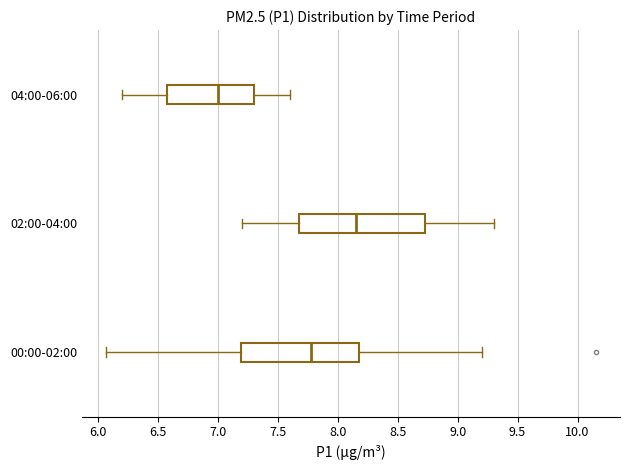

Reading bottom to top, transcribe this box plot: for each box, give where its median line is, the range the box spans, and where its two whiskers end, as read against the x-axis. The values are not printed on the chart, so give them approximately, as read against the axis.

00:00-02:00: median 7.80, box 7.20 to 8.20, whiskers 6.05 to 9.20
02:00-04:00: median 8.15, box 7.70 to 8.75, whiskers 7.20 to 9.30
04:00-06:00: median 7.00, box 6.60 to 7.30, whiskers 6.20 to 7.60